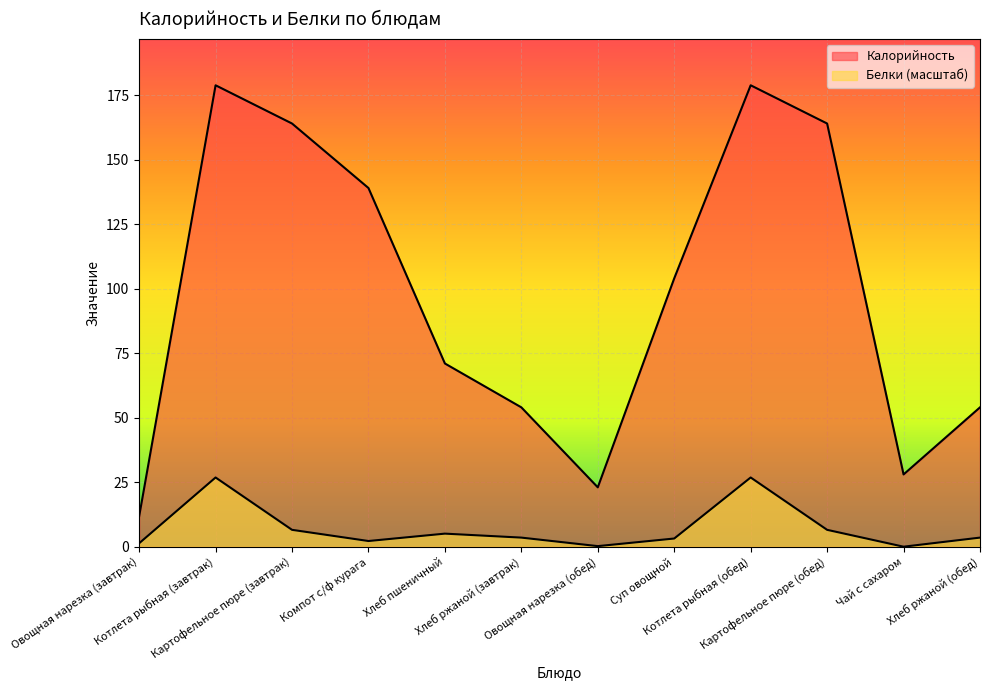

Does the chart display data point markers on the line(s)?

No